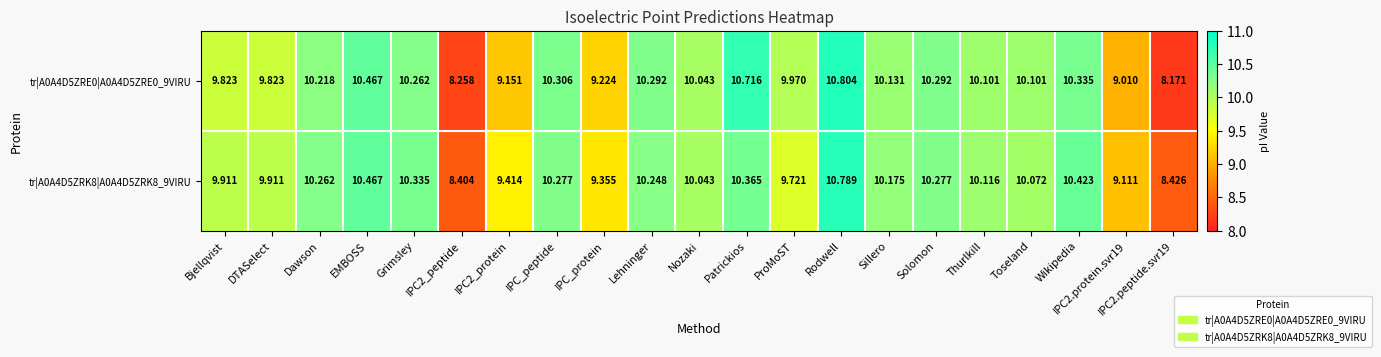

Count the number of categories in the chart.

21